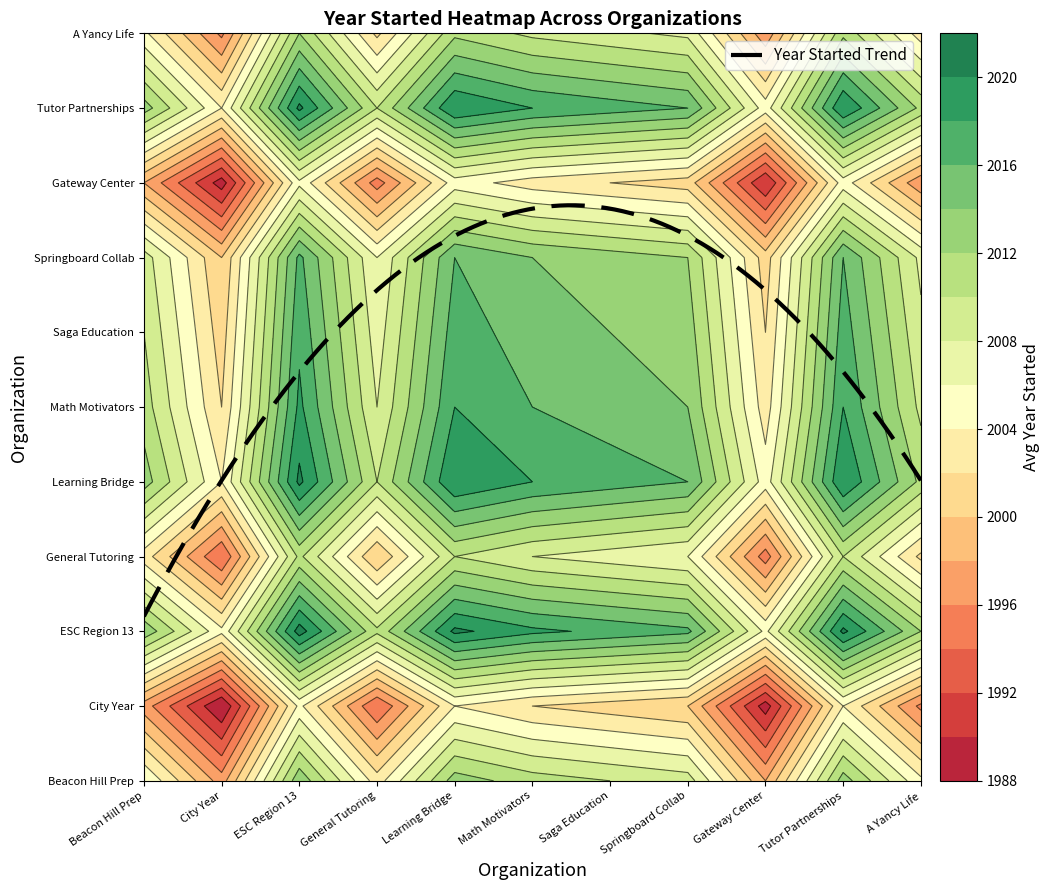

Which series changed the most between 1 and 6?

Saga Education